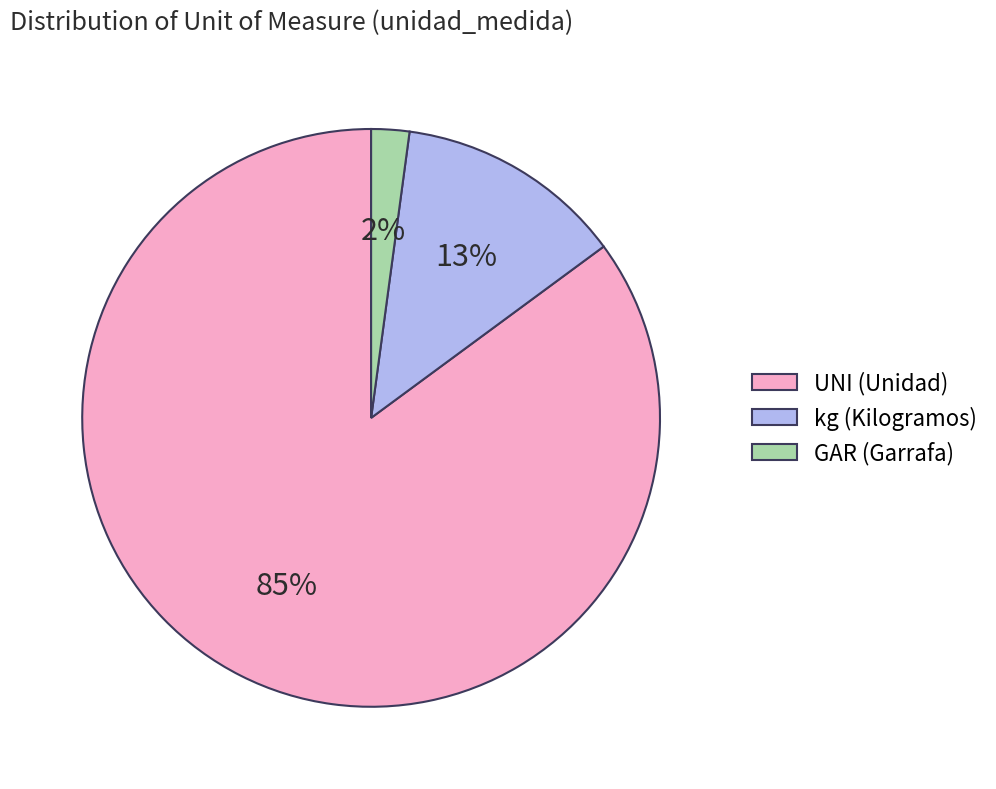

Count the number of slices in the pie.

3